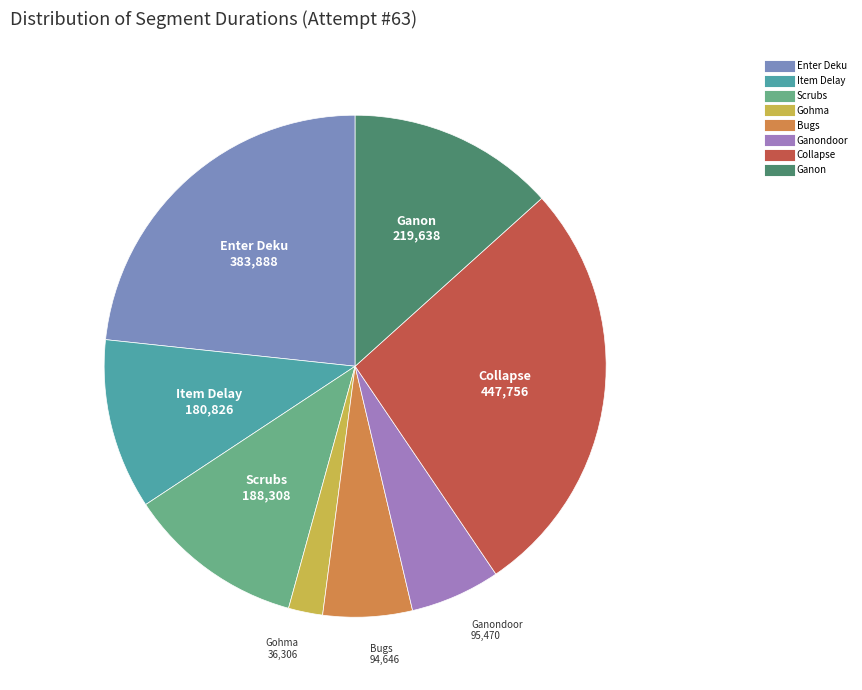

Is there a majority slice in this chart?

No